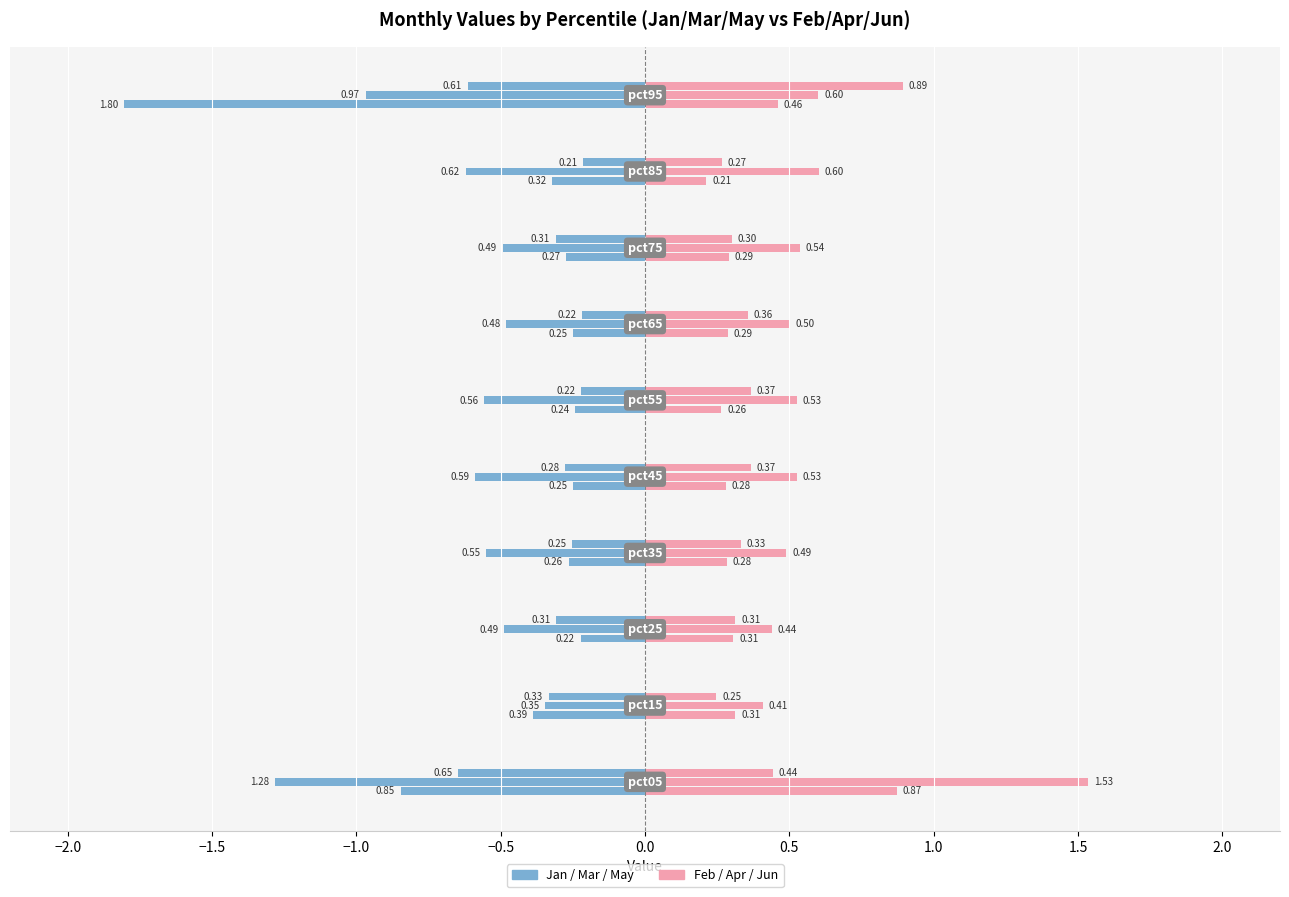

At how many categories does at least one series exceed 0?

10